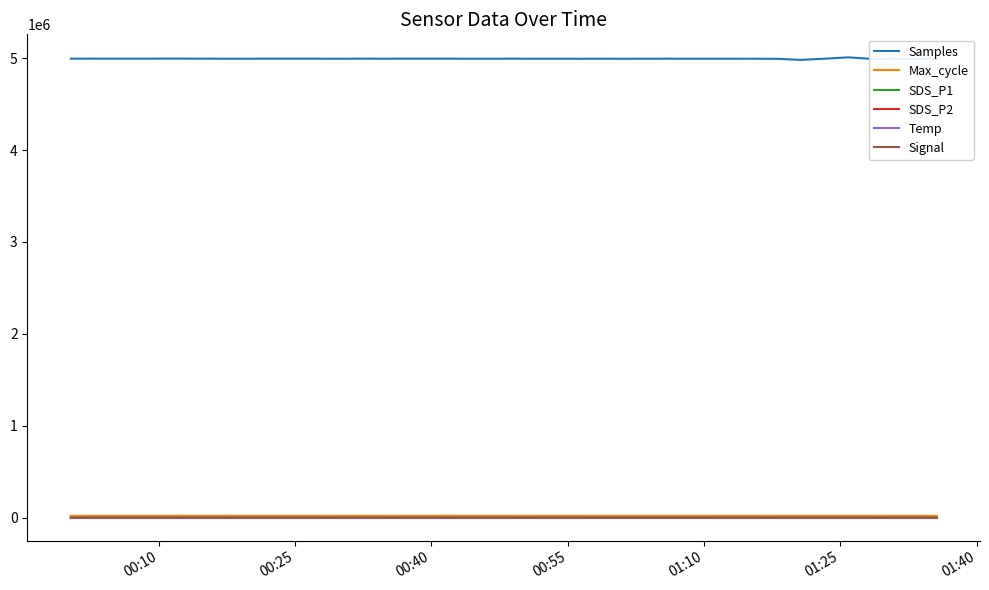

True or false: Max_cycle and Samples cross at least once.

False